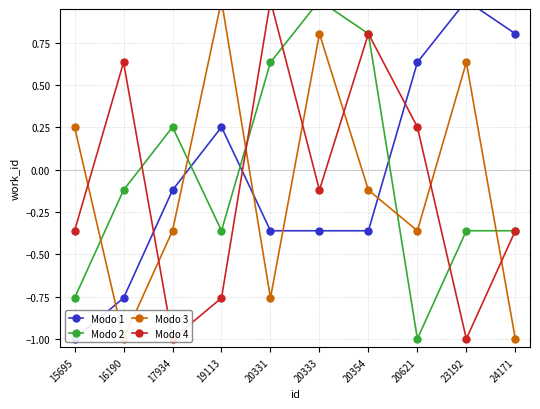

Is it true that Modo 1 equals -0.6 at 20331?

False